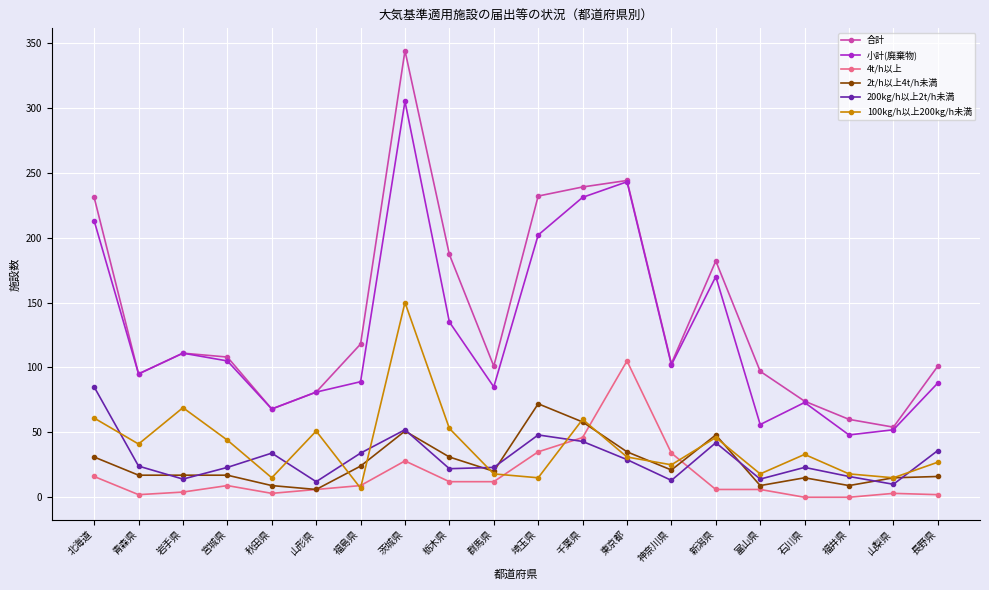

At how many categories does at least one series exceed 272?

1